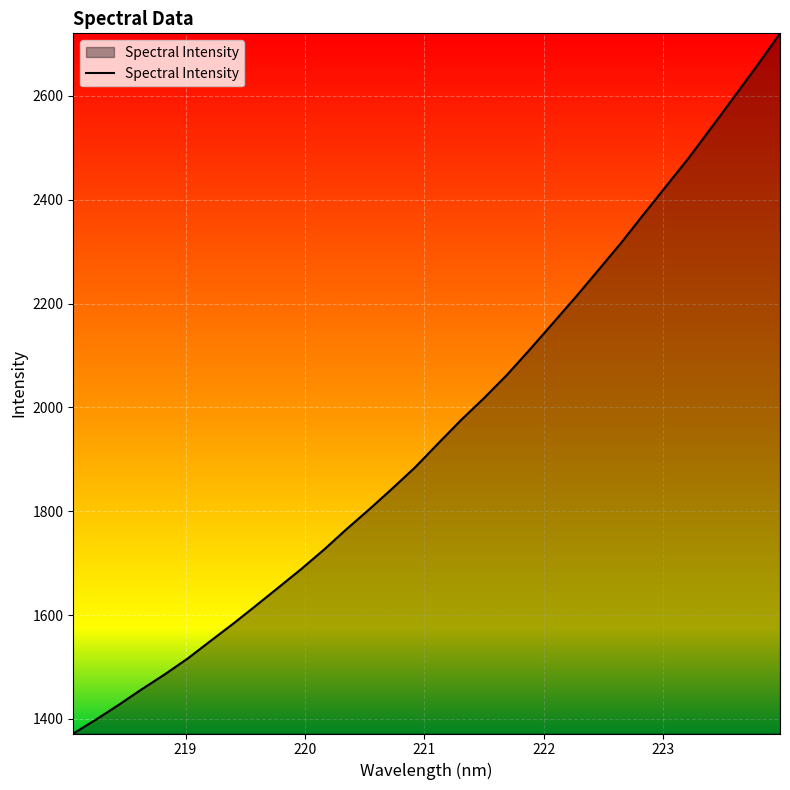

What is the difference between the maximum and minimum values?

1348.6